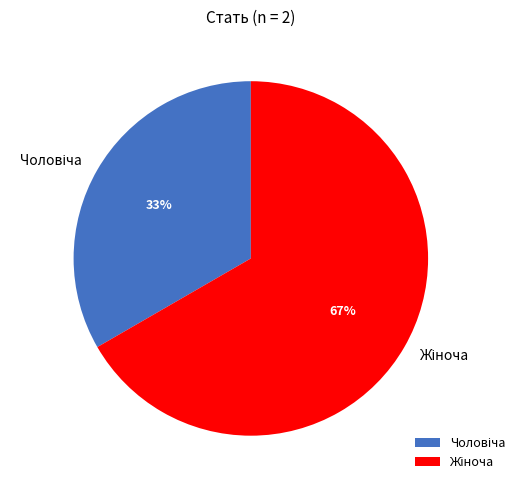

Is there a majority slice in this chart?

Yes